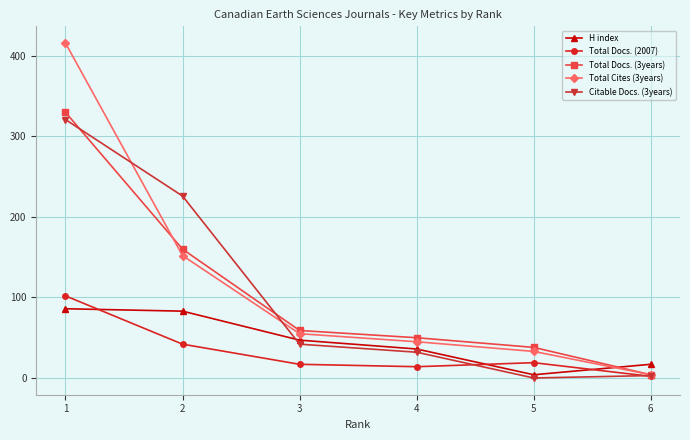

What are all the series names shown in the legend?

H index, Total Docs. (2007), Total Docs. (3years), Total Cites (3years), Citable Docs. (3years)